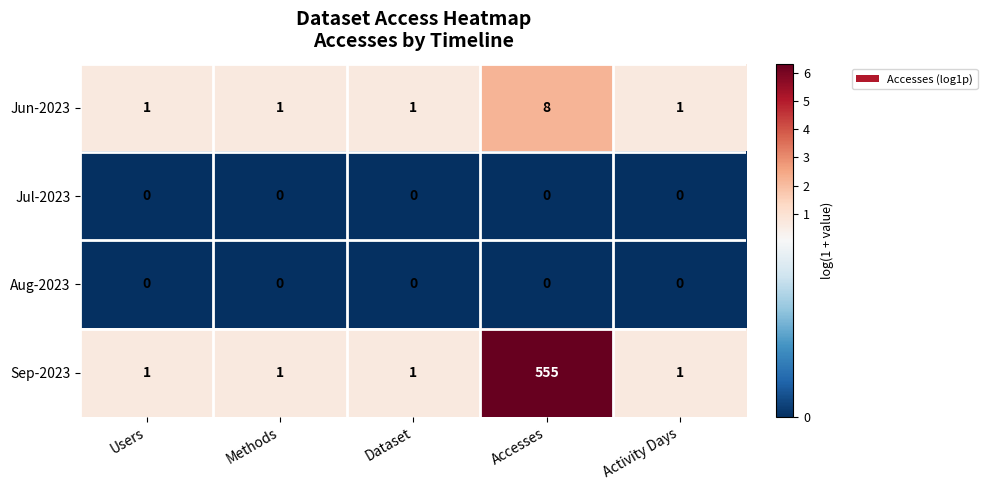

Which label corresponds to the largest value in the chart?

Accesses